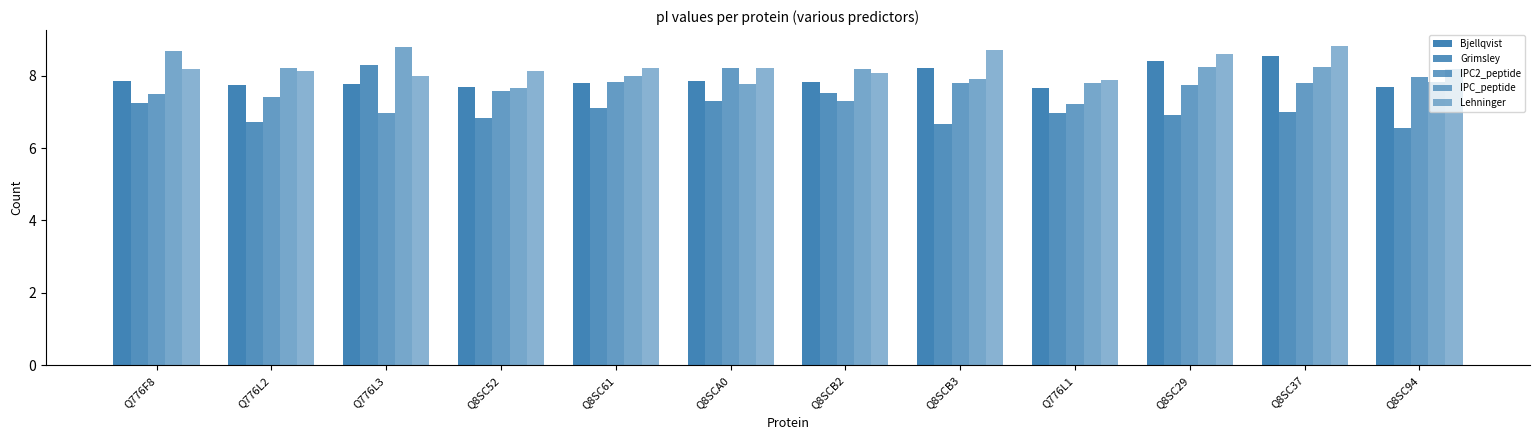

How many bars are there in total?

60